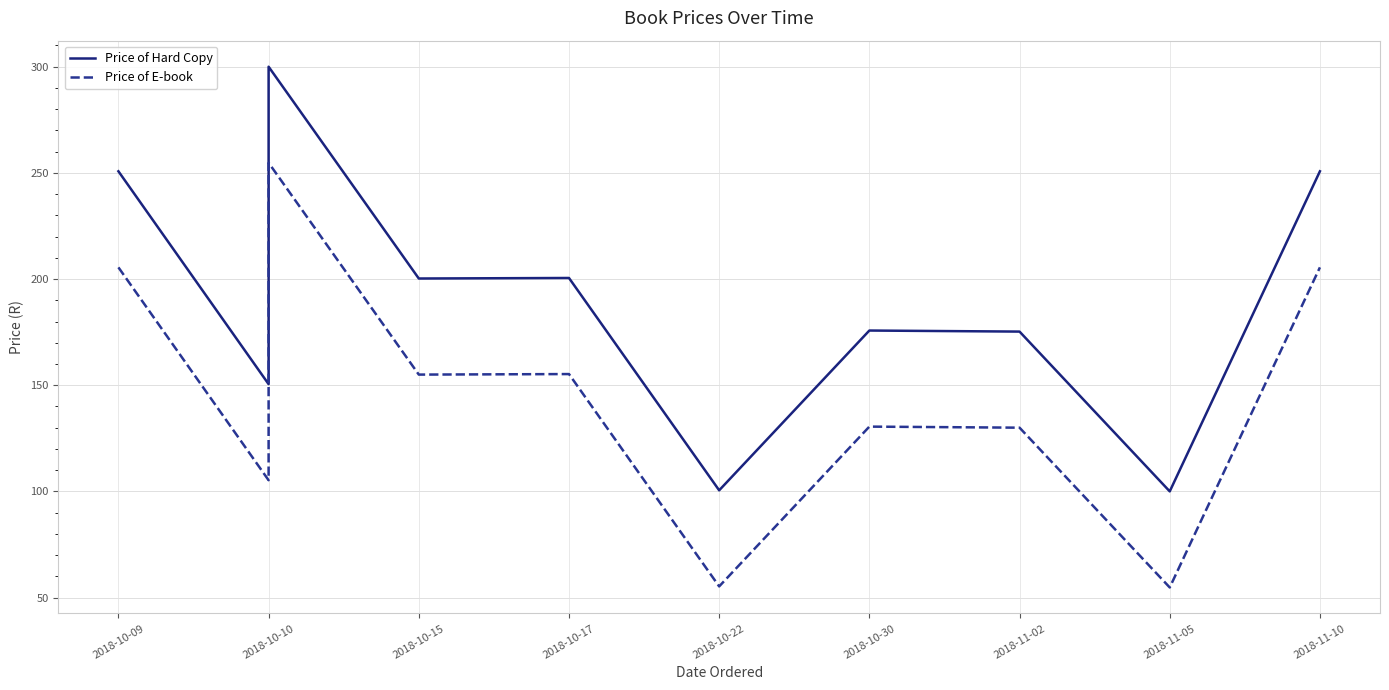

How many lines are shown in the chart?

2